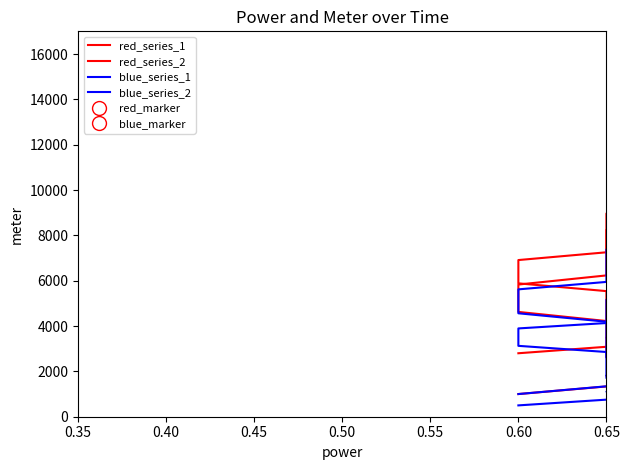

How many values in the red_series_1 series are below 9051?

20